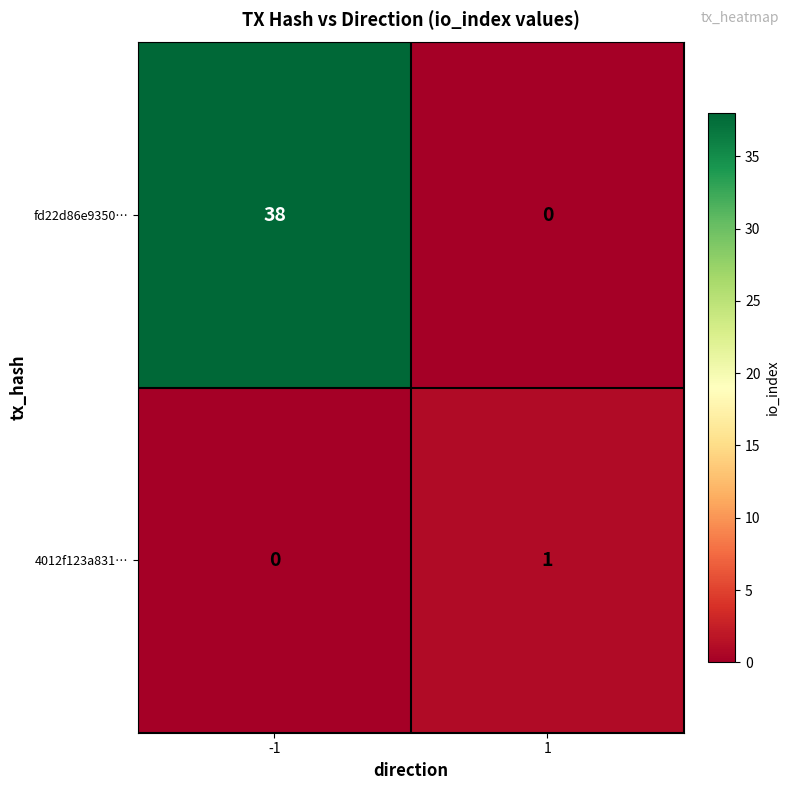

How many data points does each series have?

2